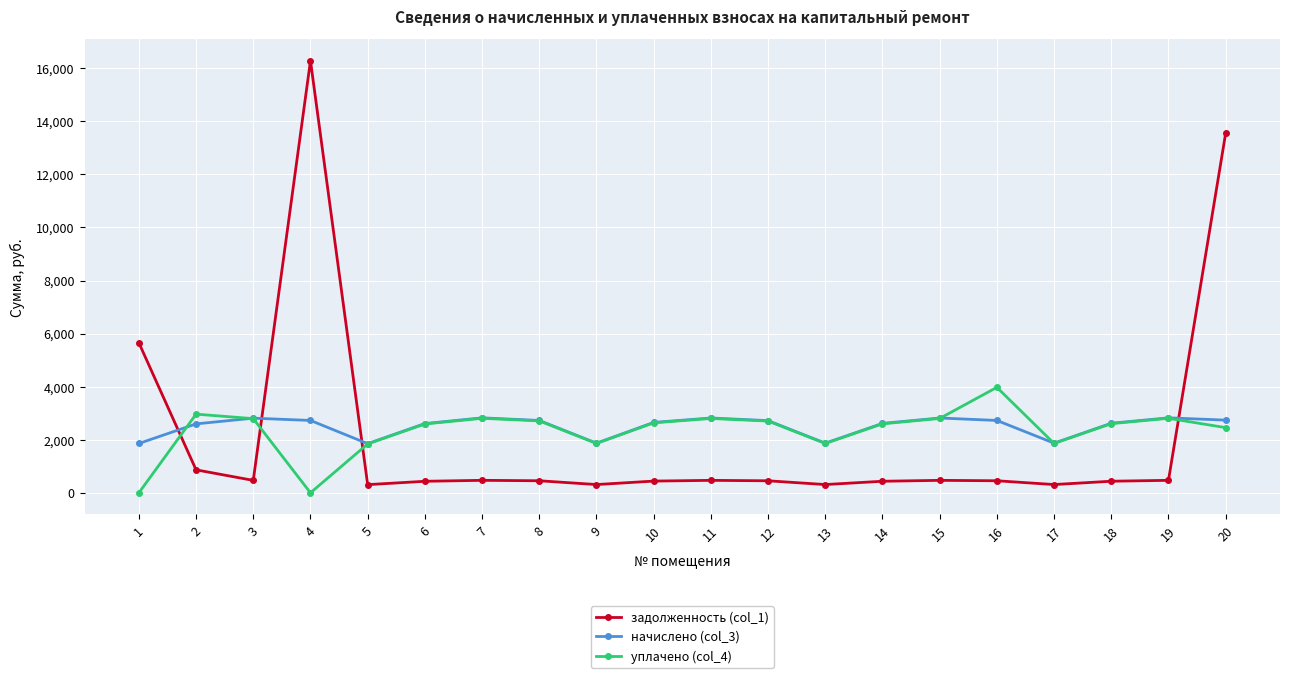

At how many categories does at least one series exceed 10720?

2